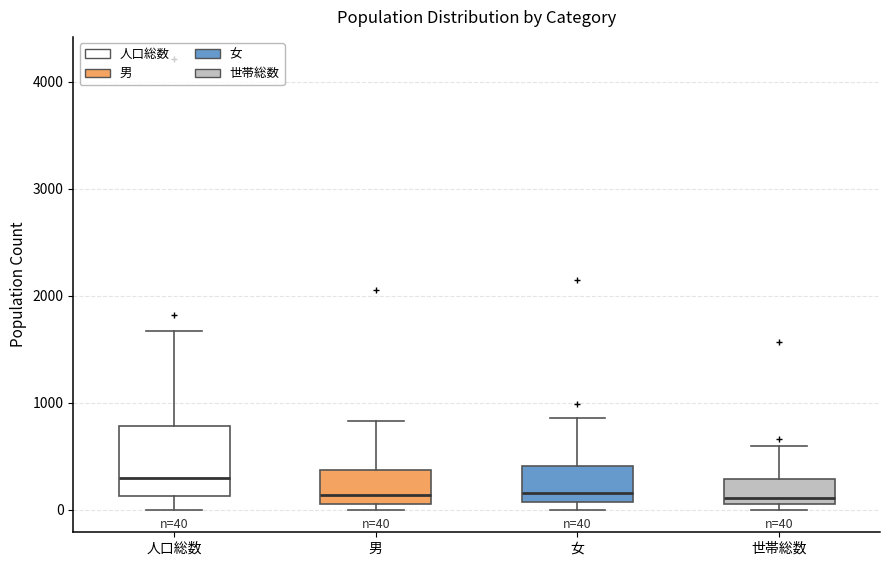

Which box has the highest median line?

人口総数